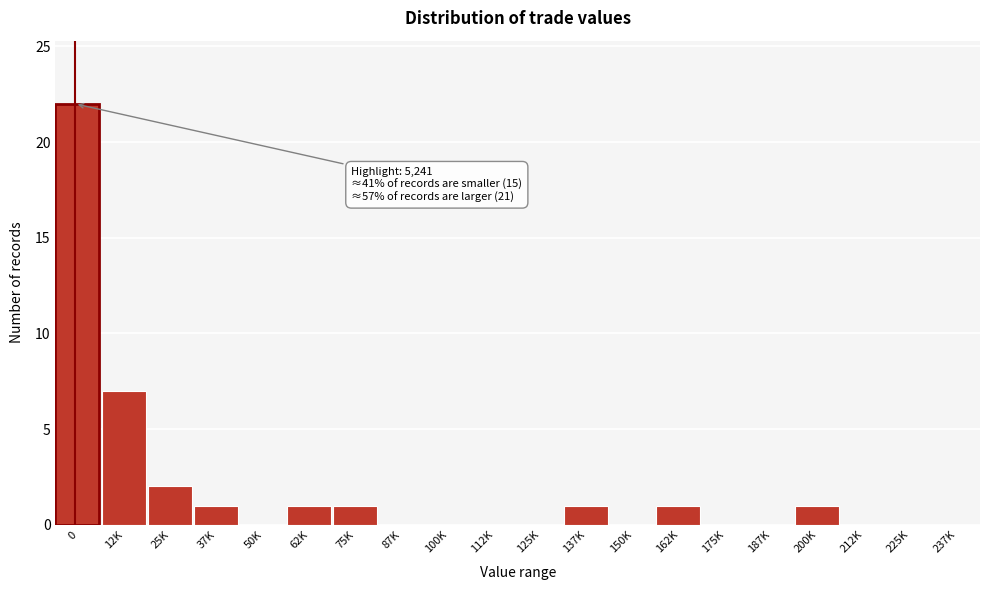

Reading left to right, what are all the values shown in this chart?

0=22	12K=7	25K=2	37K=1	50K=0	62K=1	75K=1	87K=0	100K=0	112K=0	125K=0	137K=1	150K=0	162K=1	175K=0	187K=0	200K=1	212K=0	225K=0	237K=0